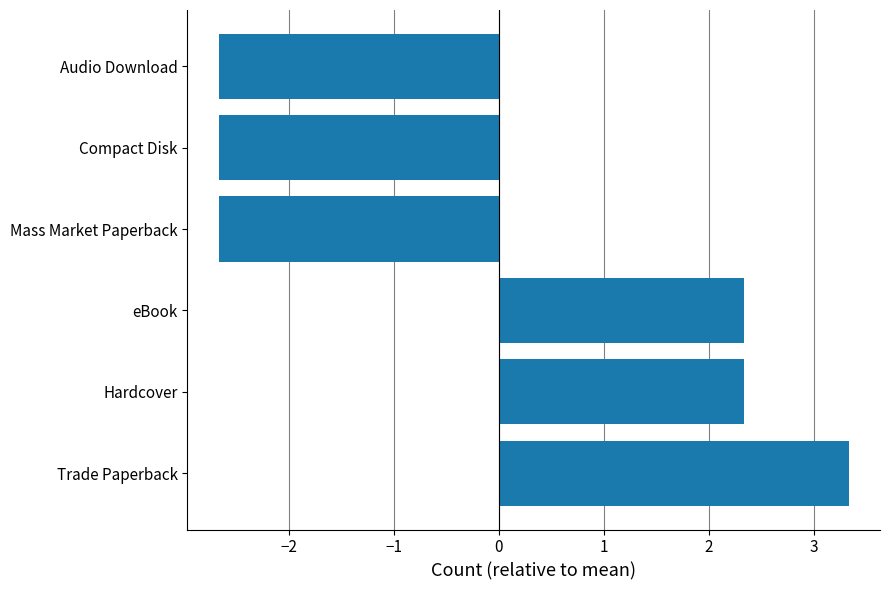

Reading bottom to top, list all the values displayed in this chart.

Trade Paperback=3.3	Hardcover=2.3	eBook=2.3	Mass Market Paperback=-2.7	Compact Disk=-2.7	Audio Download=-2.7